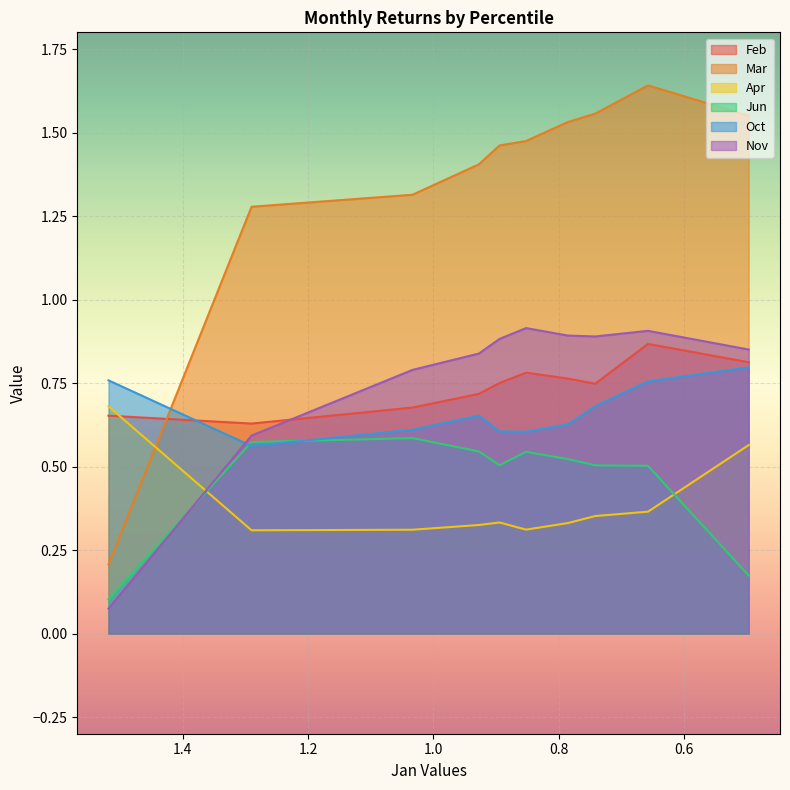

True or false: Oct has a value of 0.8 at pct05.

True